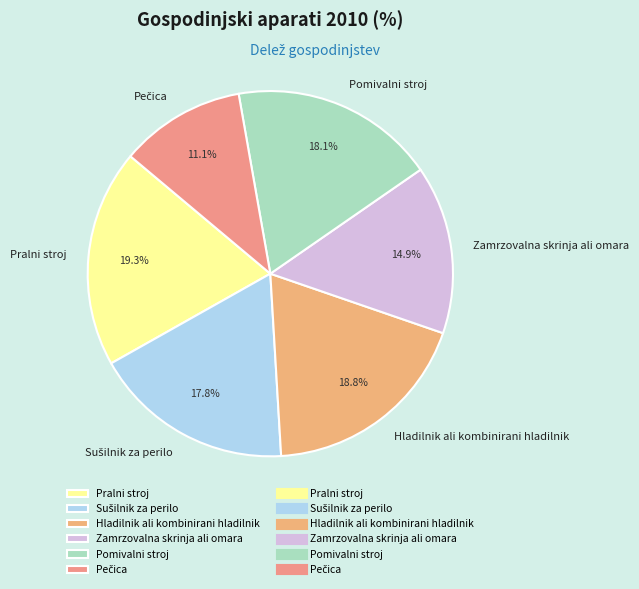

What percentage is the Pomivalni stroj slice, to the nearest percent?

18%